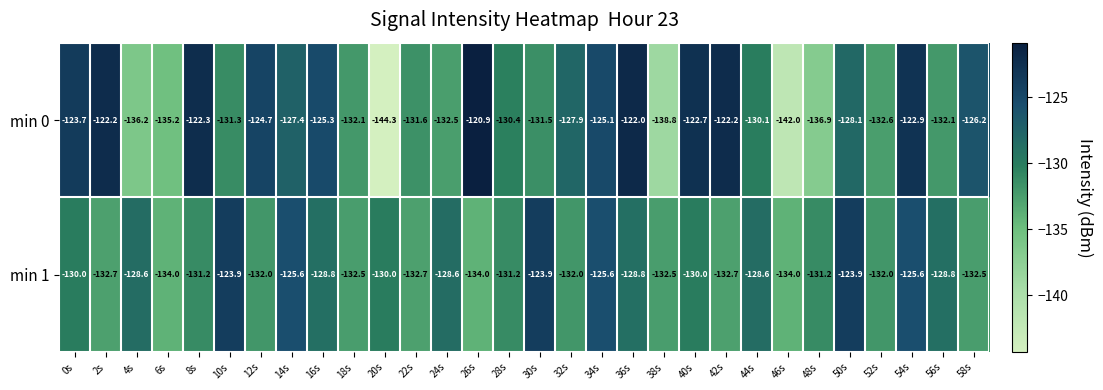

Is the value of min 0 at 24s greater than the value of min 1 at 16s?

No